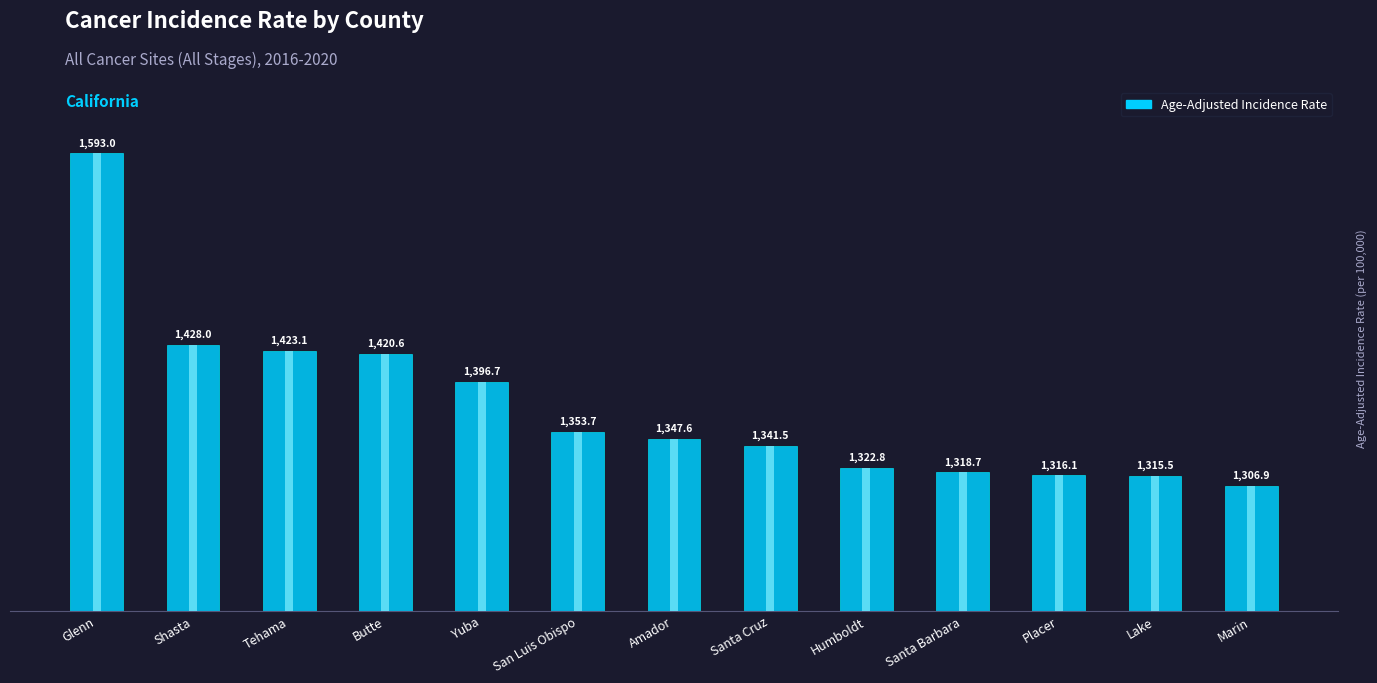

List the labels in order of value, largest first.

Glenn, Shasta, Tehama, Butte, Yuba, San Luis Obispo, Amador, Santa Cruz, Humboldt, Santa Barbara, Placer, Lake, Marin